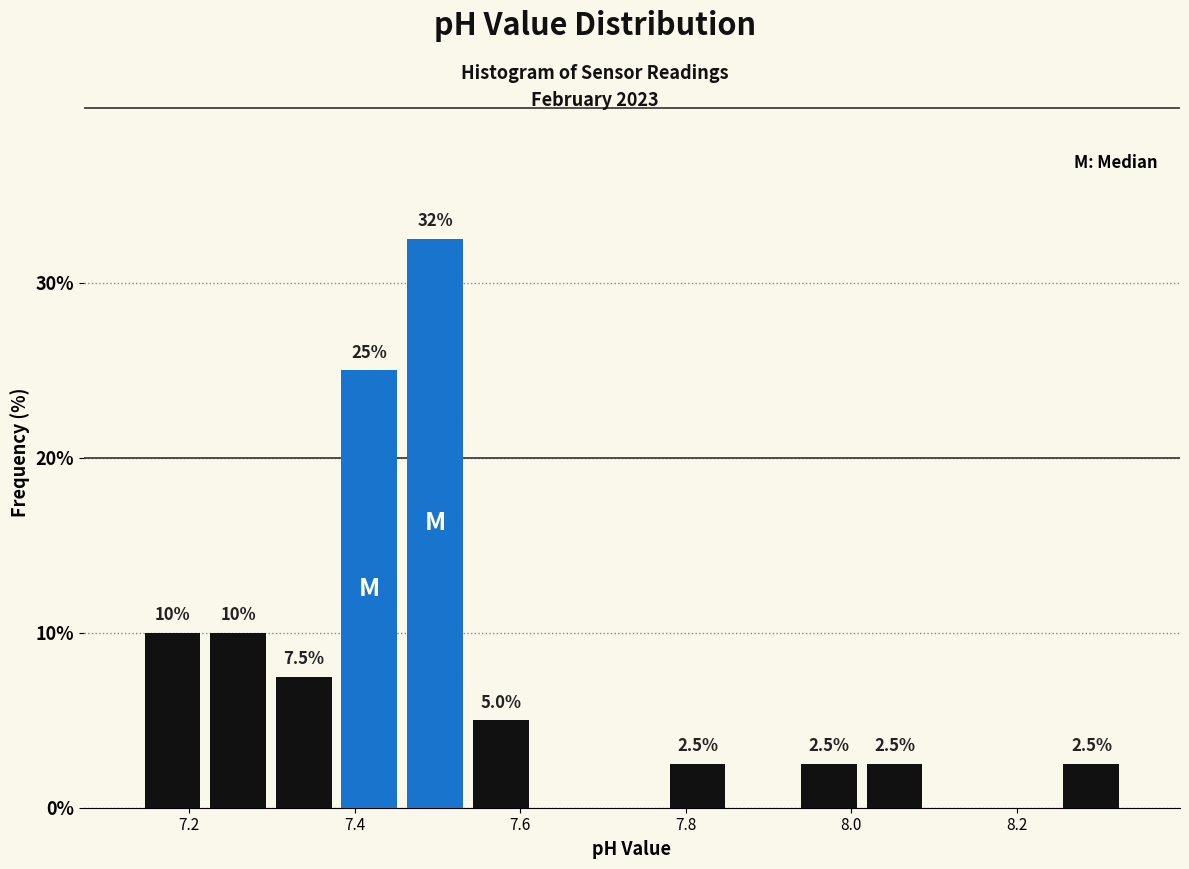

Around what value on the x-axis is the tallest bar? Give the approximate position of its centre, as read against the axis.

7.50